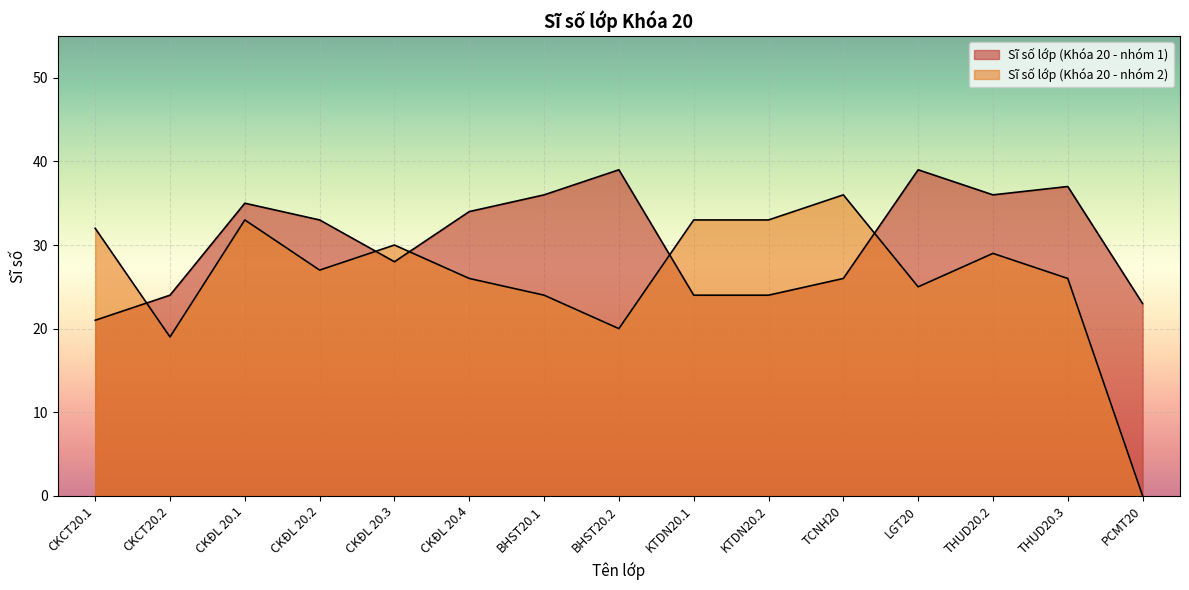

Which series has the largest total across all categories?

Sĩ số lớp (Khóa 20 - nhóm 1)